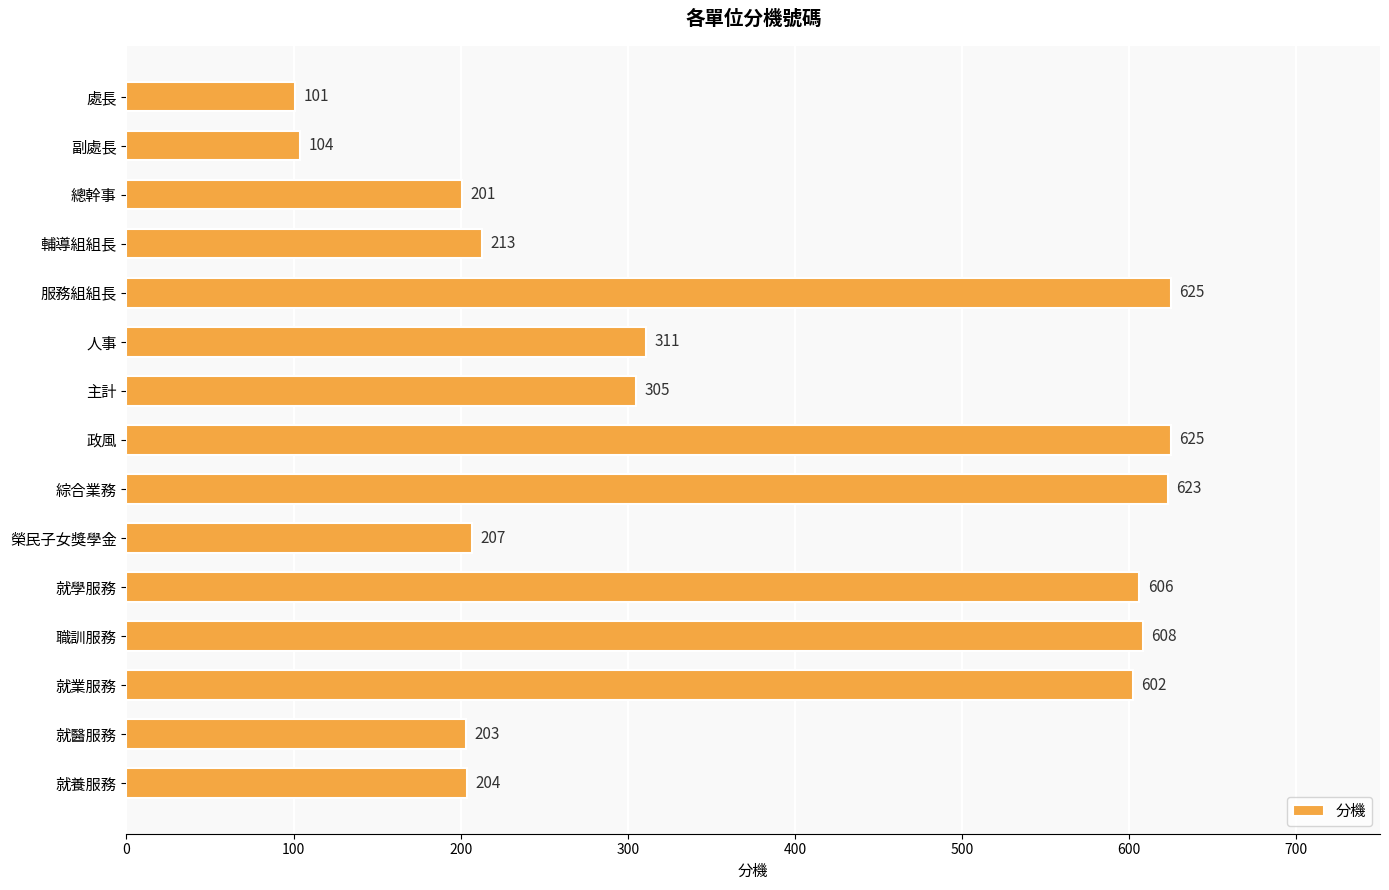

What is the label of the 3rd bar from the top?

總幹事